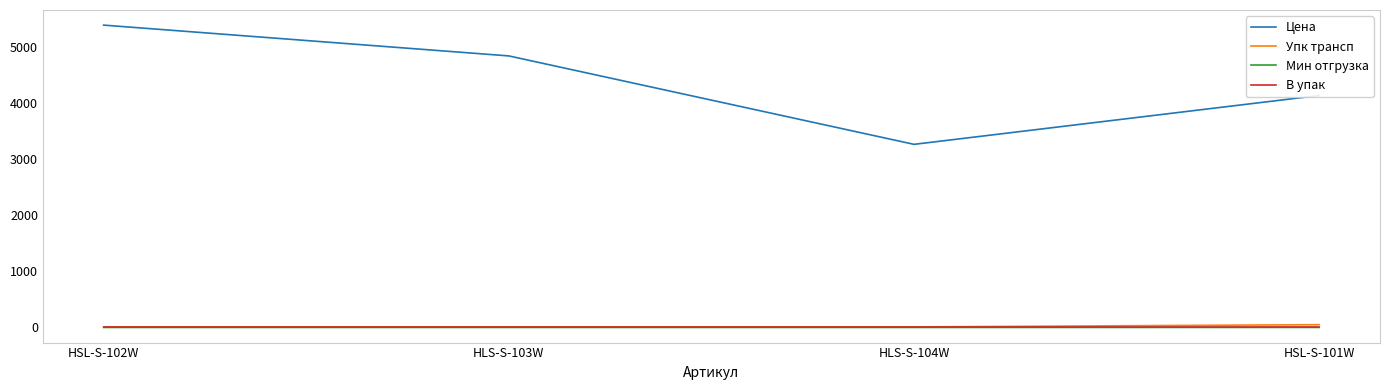

What is the greatest value displayed?

5399.0